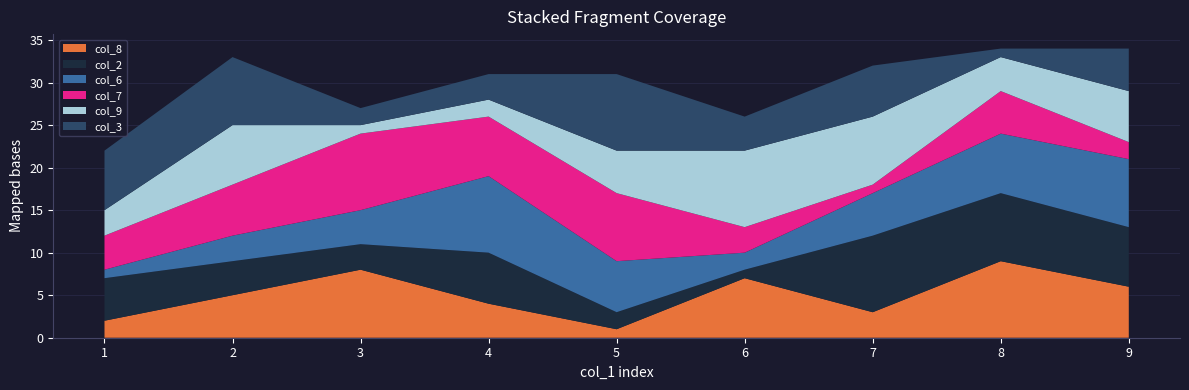

Reading left to right, extract all data points from this chart.

col_8: 2	5	8	4	1	7	3	9	6
col_2: 5	4	3	6	2	1	9	8	7
col_6: 1	3	4	9	6	2	5	7	8
col_7: 4	6	9	7	8	3	1	5	2
col_9: 3	7	1	2	5	9	8	4	6
col_3: 7	8	2	3	9	4	6	1	5